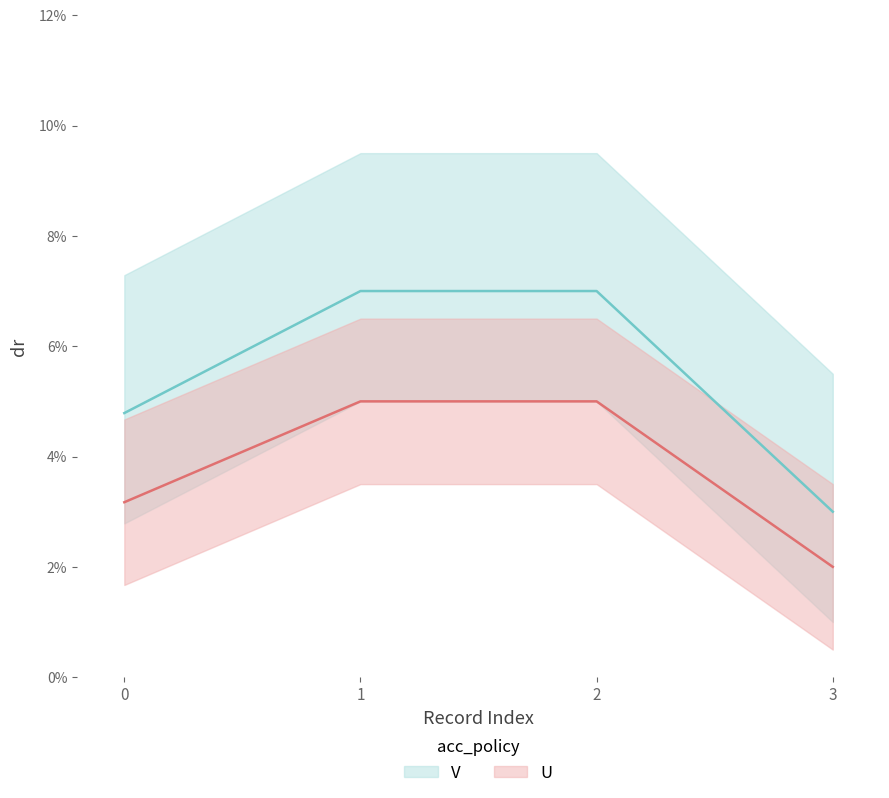

True or false: U and V intersect in this chart.

False